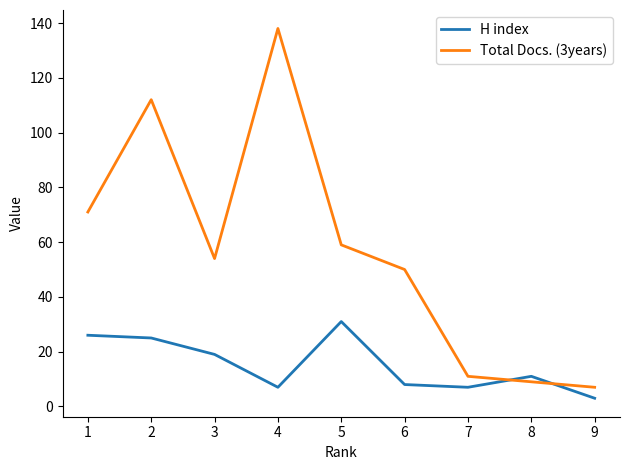

True or false: Total Docs. (3years) has a value of 138 at 4.

True